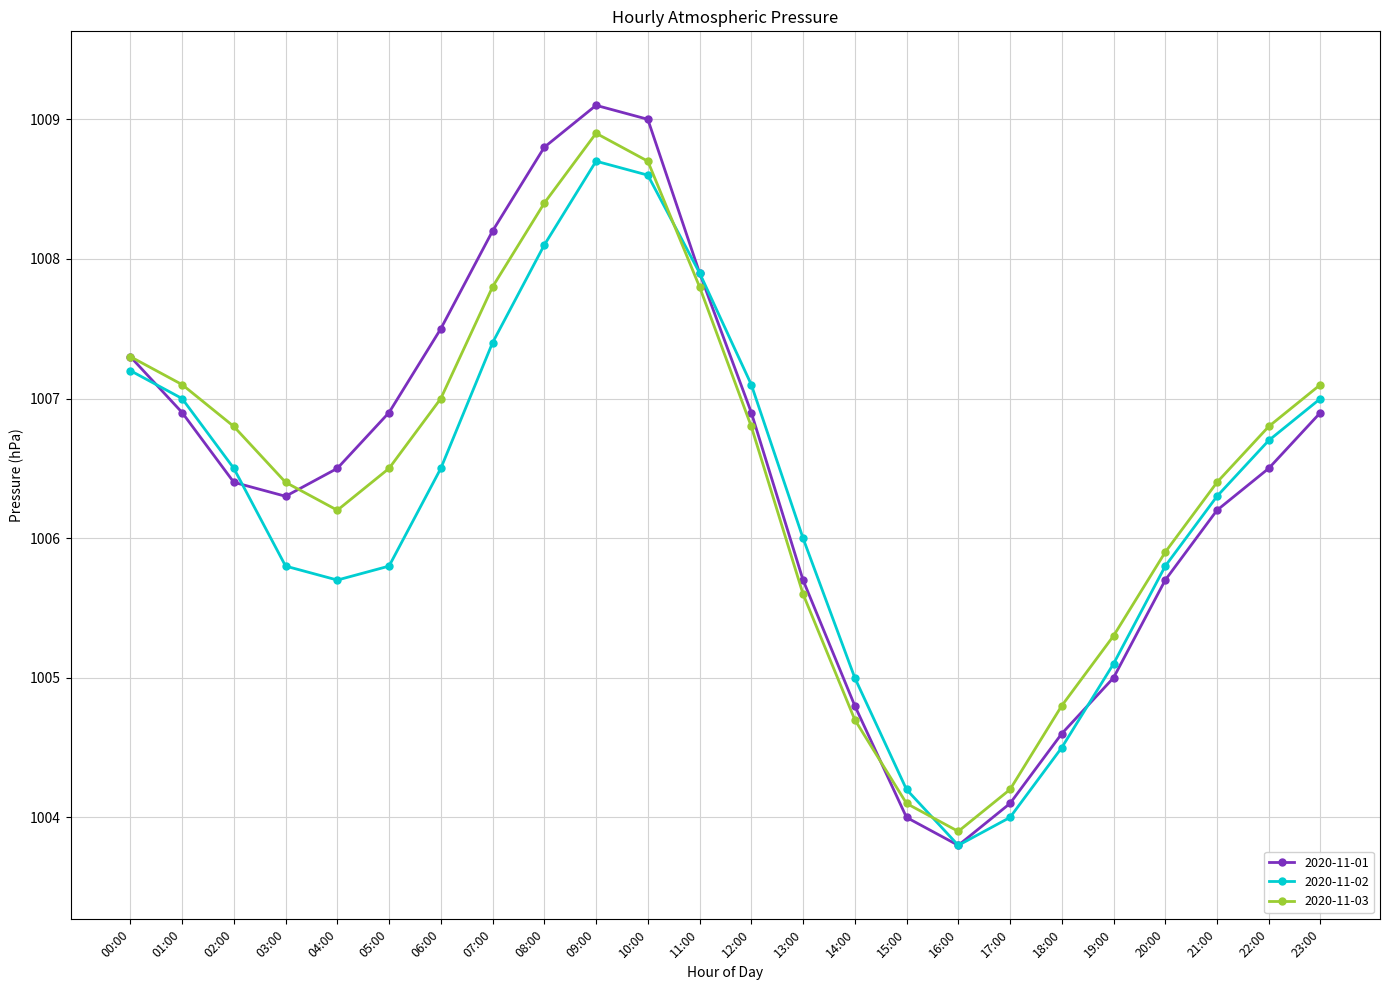

True or false: 2020-11-03 has a value of 1004.8 at 18:00.

True